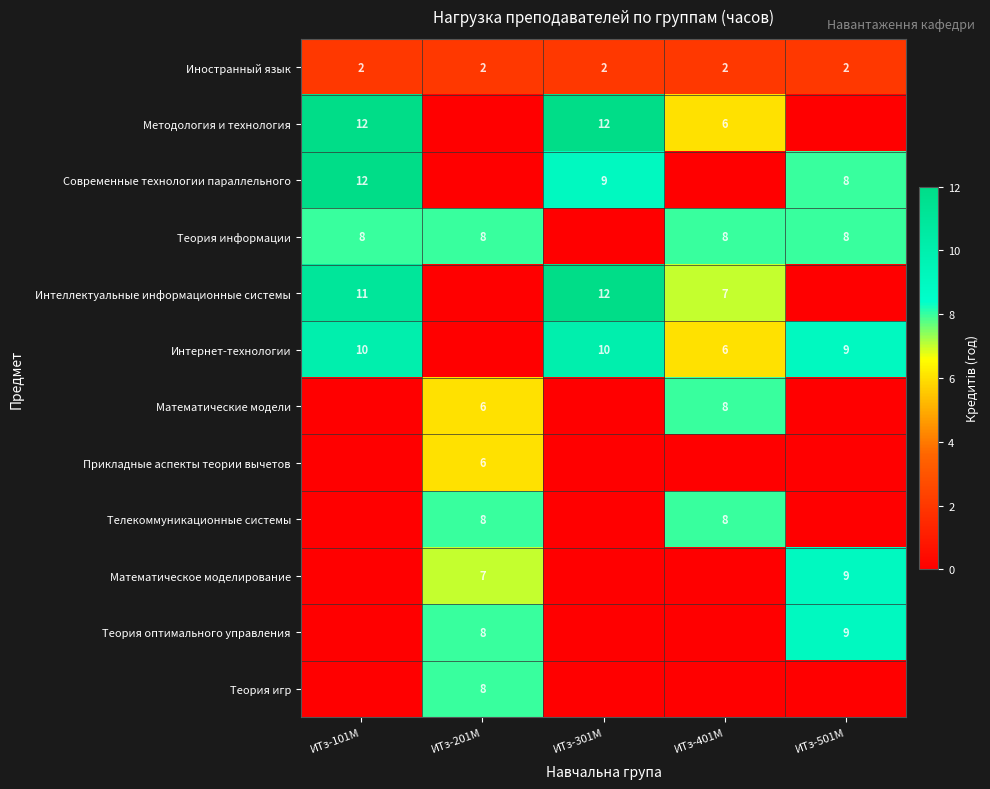

True or false: Современные технологии параллельного has a value of 13 at ИТз-501М.

False